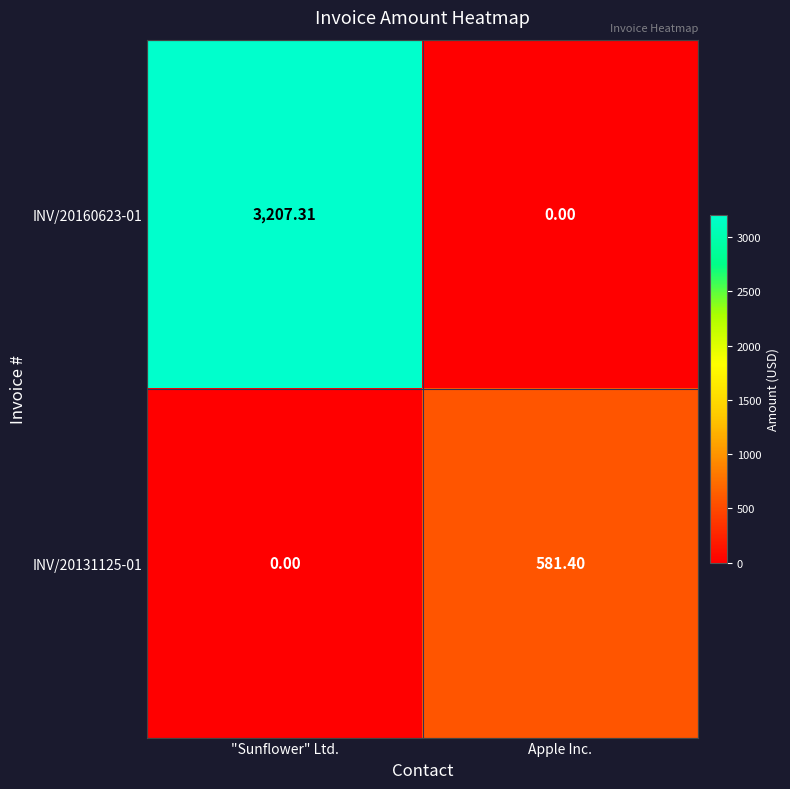

How many distinct data groups are displayed?

2